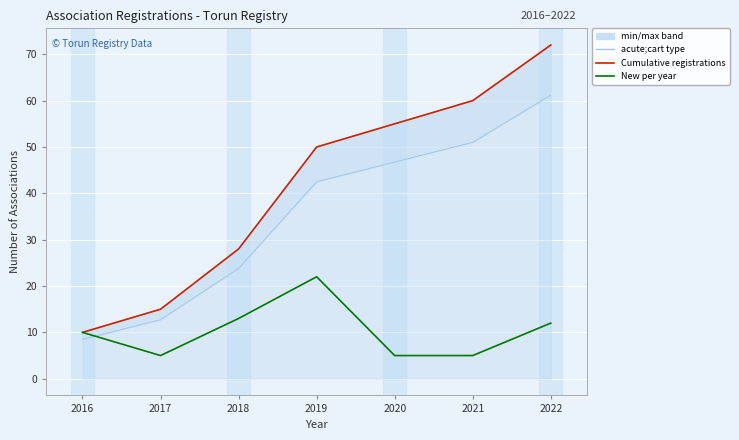

True or false: Cumulative registrations has more than 0 points higher than both neighbors.

False